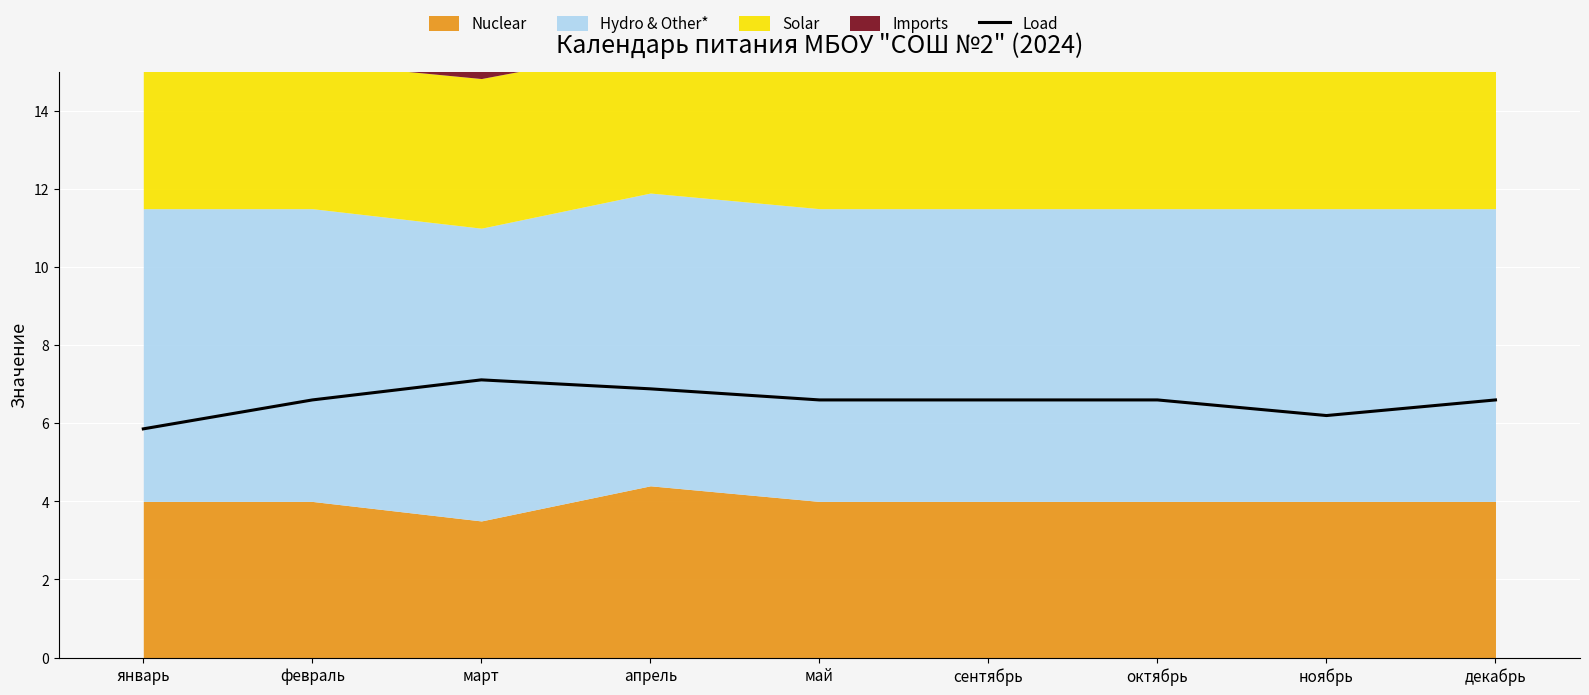

What is the difference between the values at январь and апрель?

1.0